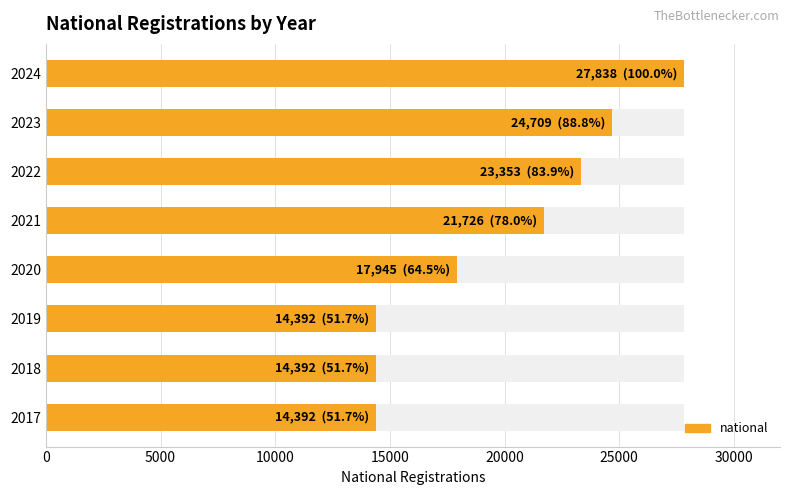

What is the average value?

19843